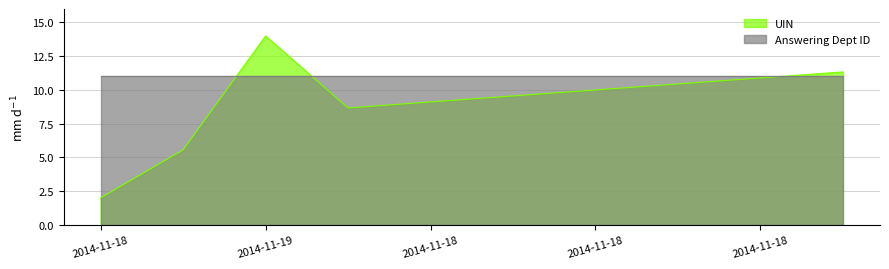

List the labels in order of value, smallest first.

2014-11-18, 2014-11-18, 2014-11-18, 2014-11-18, 2014-11-18, 2014-11-18, 2014-11-18, 2014-11-18, 2014-11-18, 2014-11-19